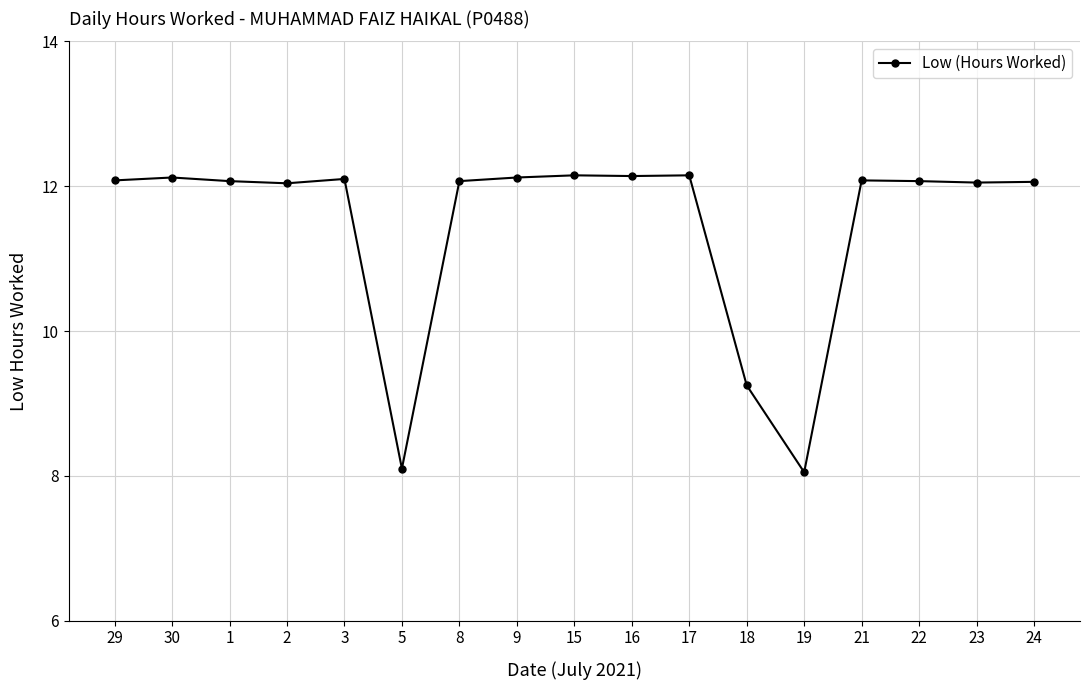

What is the label of the 15th point from the left?

22